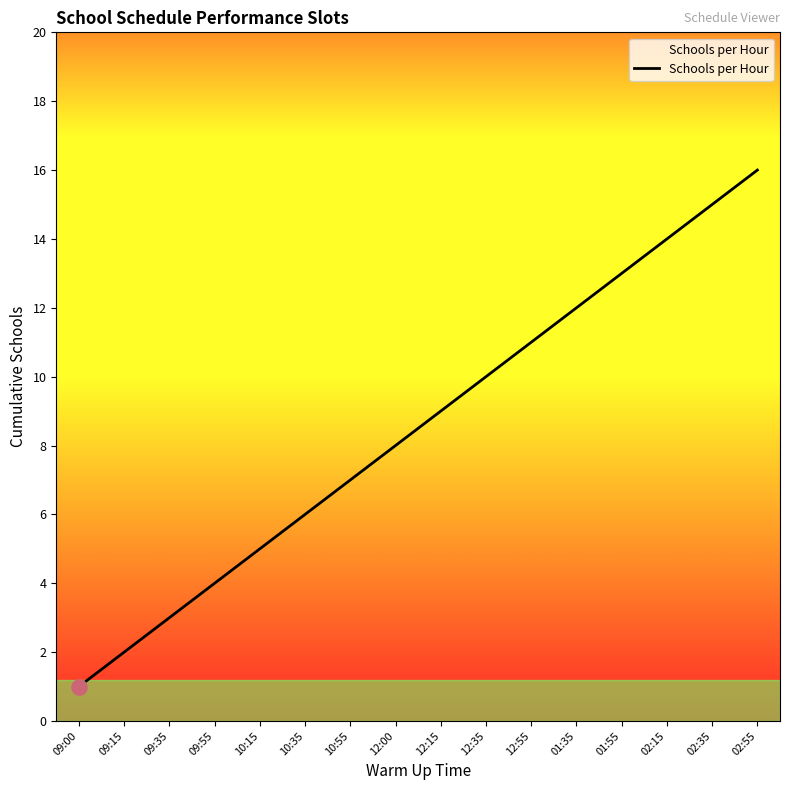

What is the ratio of the value at 09:35 to the value at 09:15?

1.5